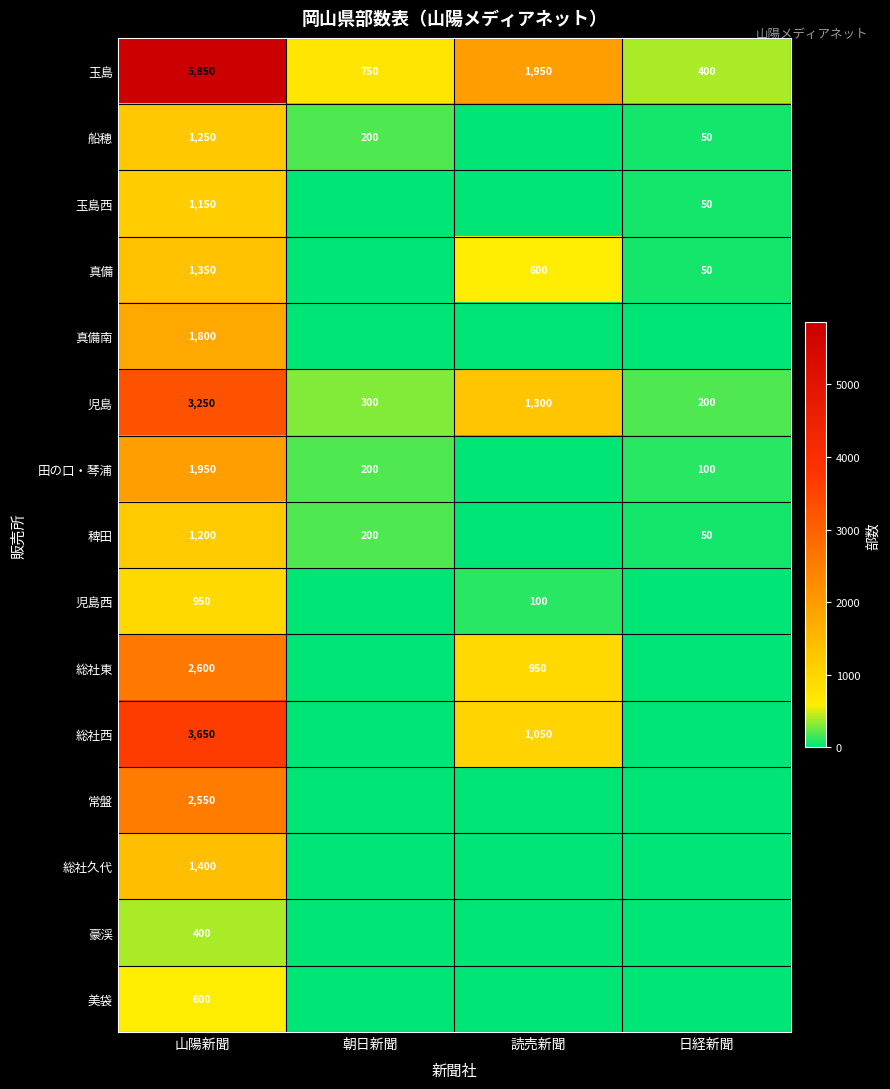

At which label does 児島 reach its minimum?

日経新聞